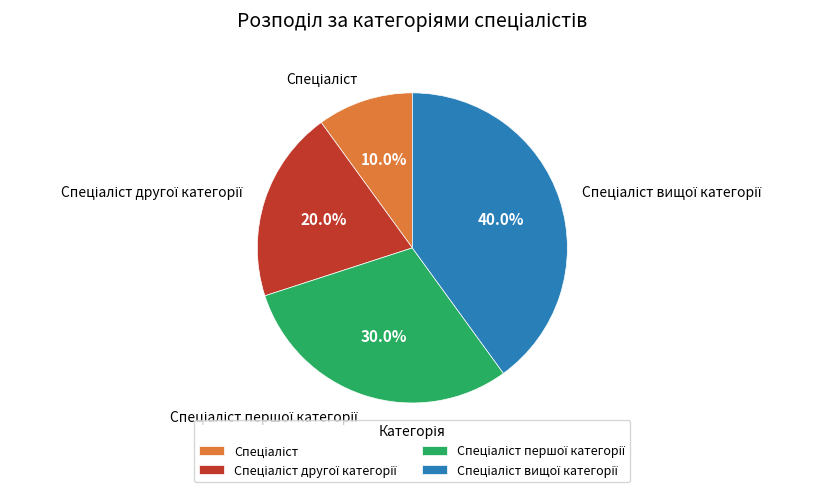

Count the number of slices in the pie.

4